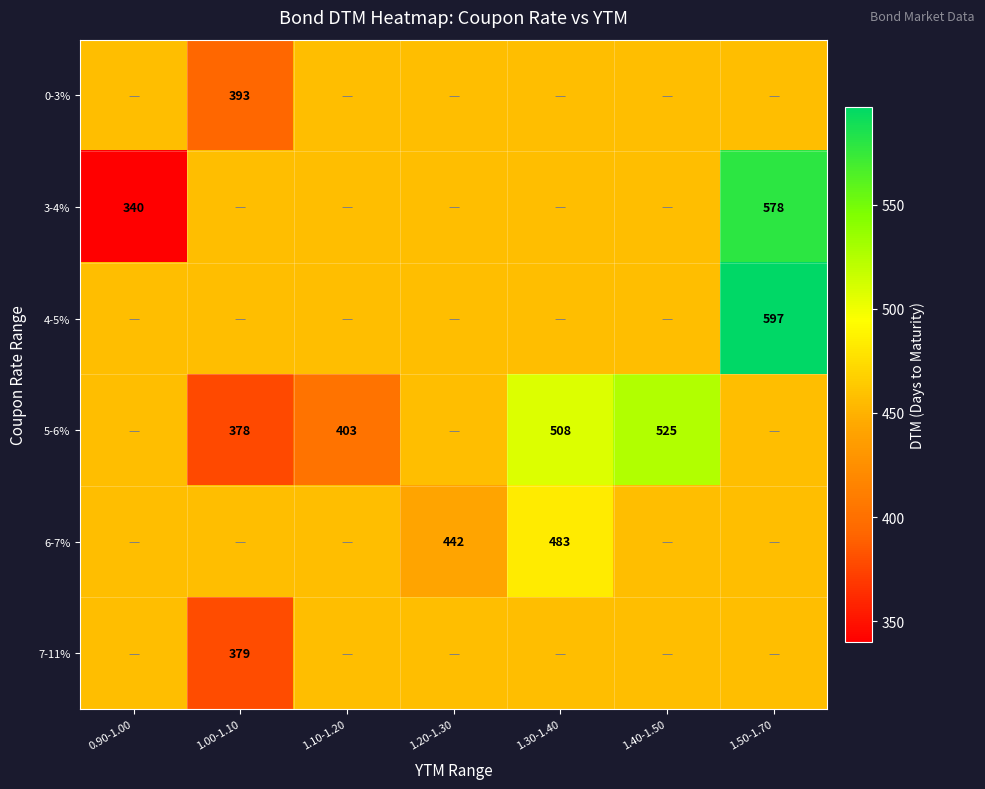

True or false: 7-11% has a value of 456.9 at 1.10-1.20.

True